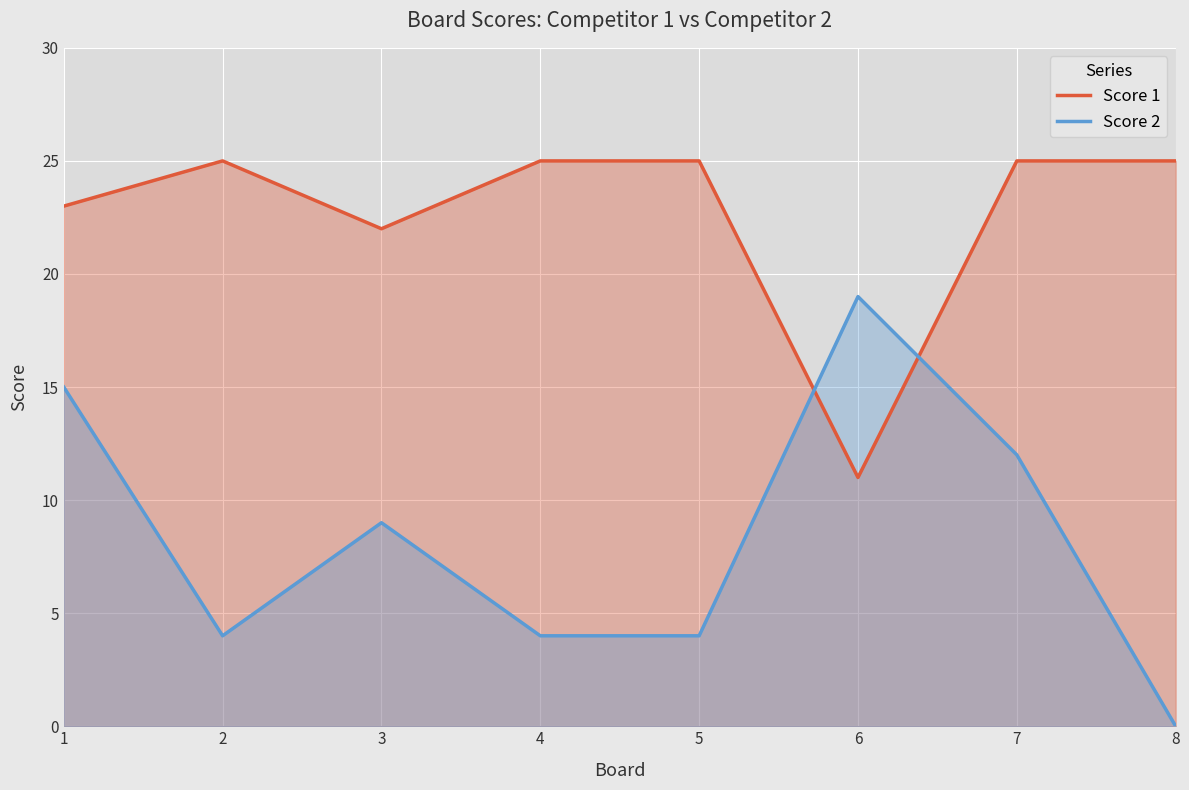

After their last crossing, which series has the higher values: Score 2 or Score 1?

Score 1